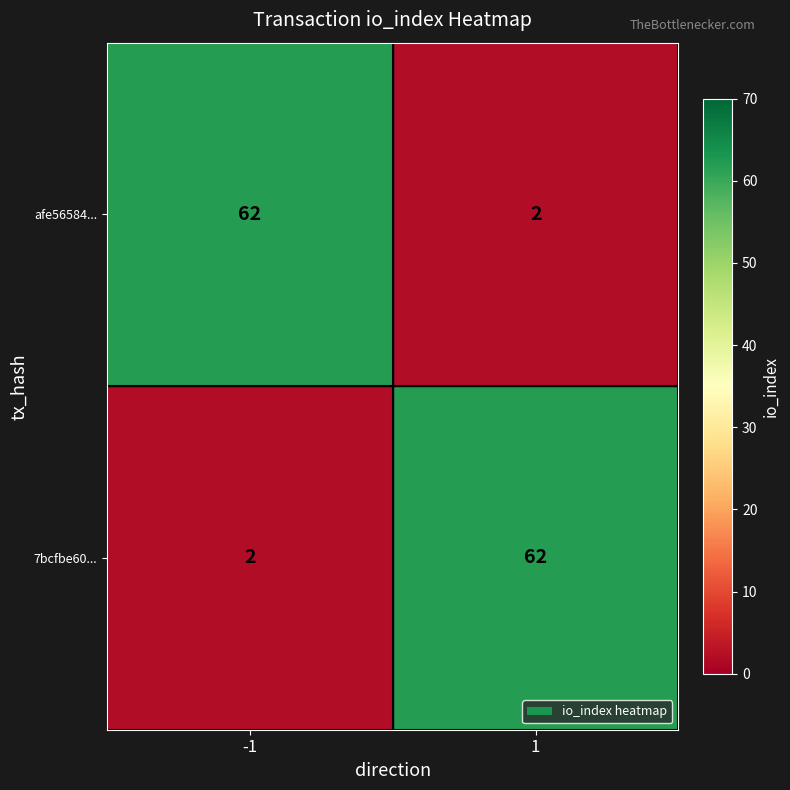

Reading right to left, transcribe all the data shown in this chart.

afe56584...: 2	62
7bcfbe60...: 62	2